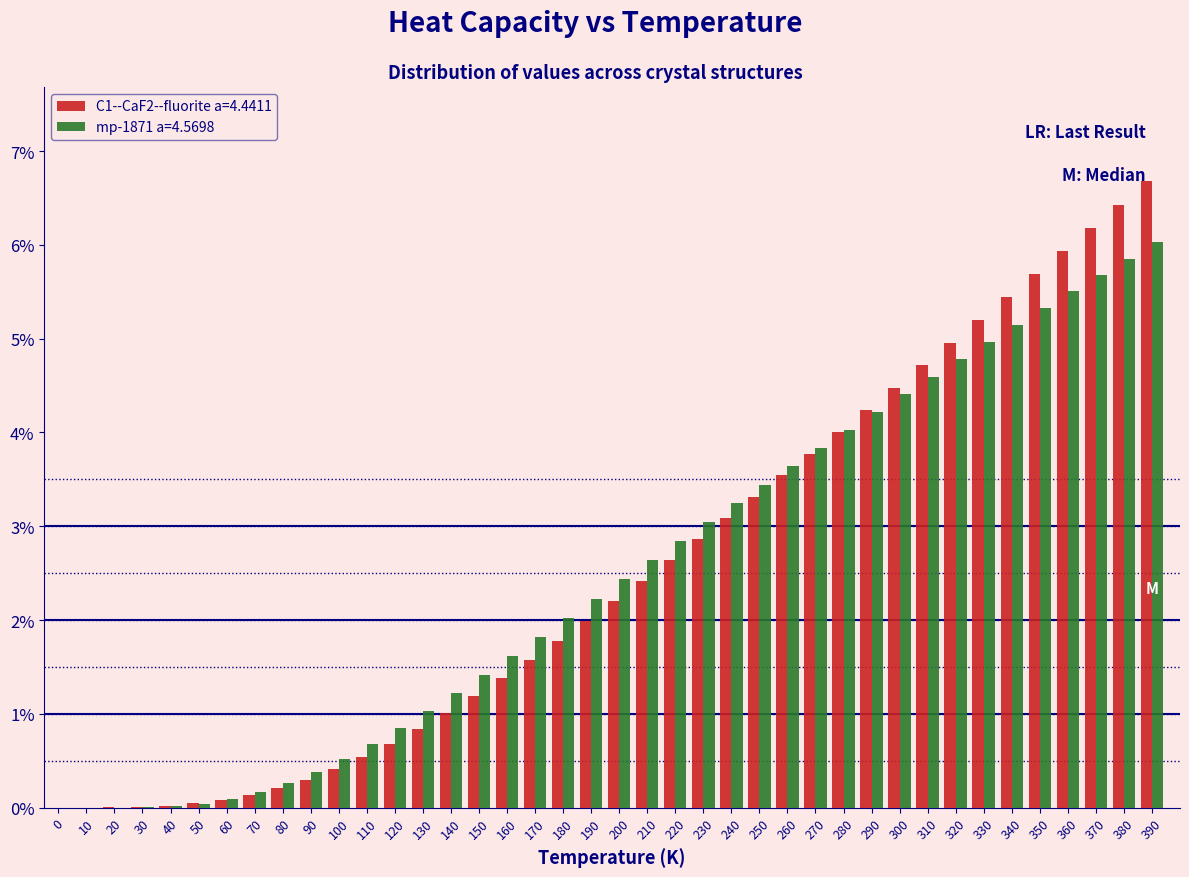

True or false: mp-1871 a=4.5698 has a value of 1.6 at 210.

False